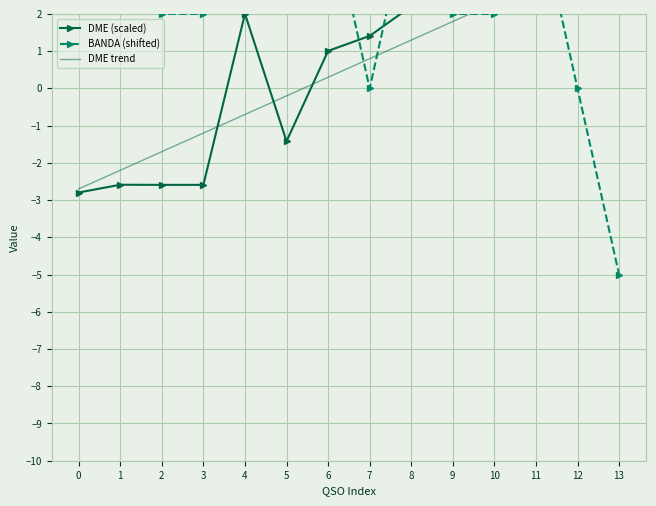

Is the value of DME trend at 8 greater than the value of BANDA (shifted) at 6?

No